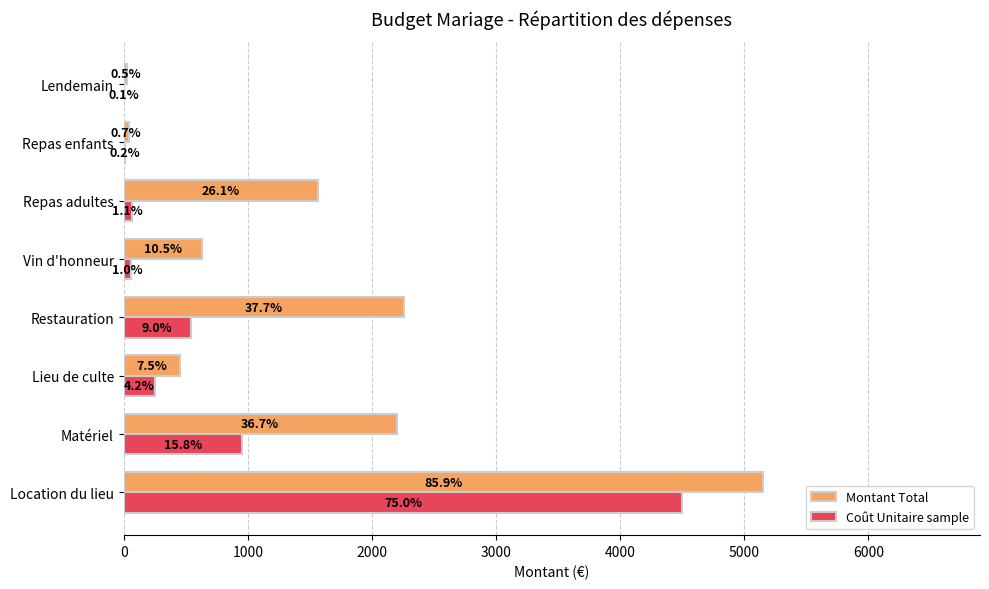

What are all the series names shown in the legend?

Montant Total, Coût Unitaire sample